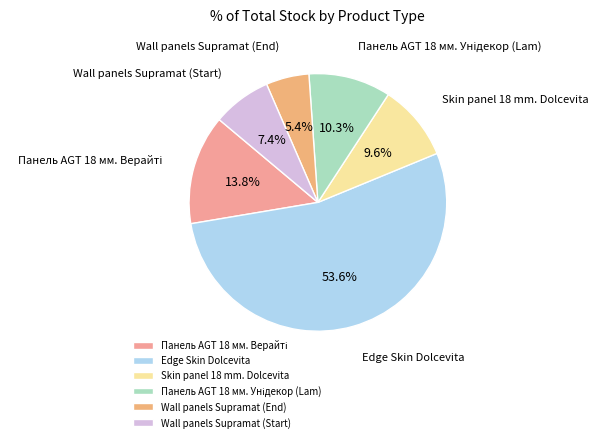

Count the number of slices in the pie.

6